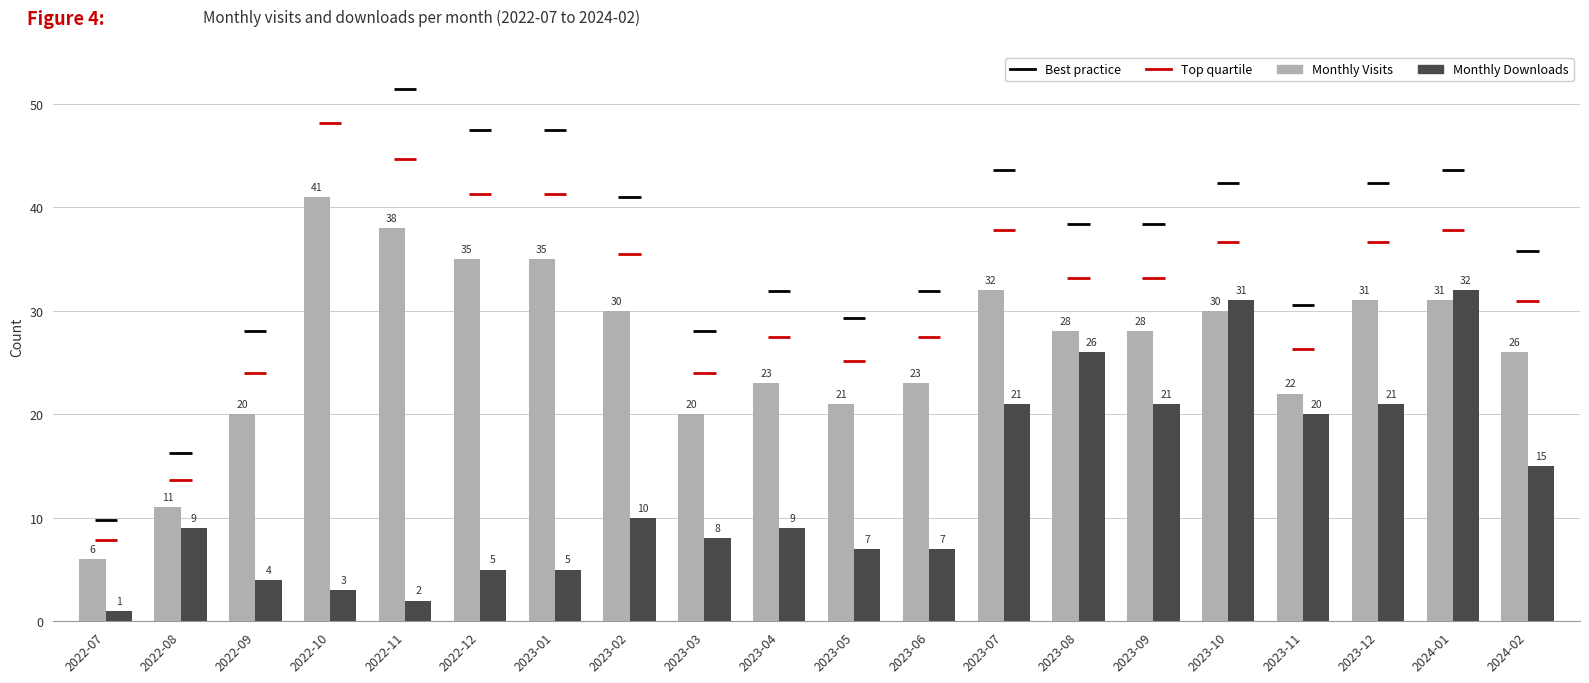

Does the chart contain stacked bars?

No